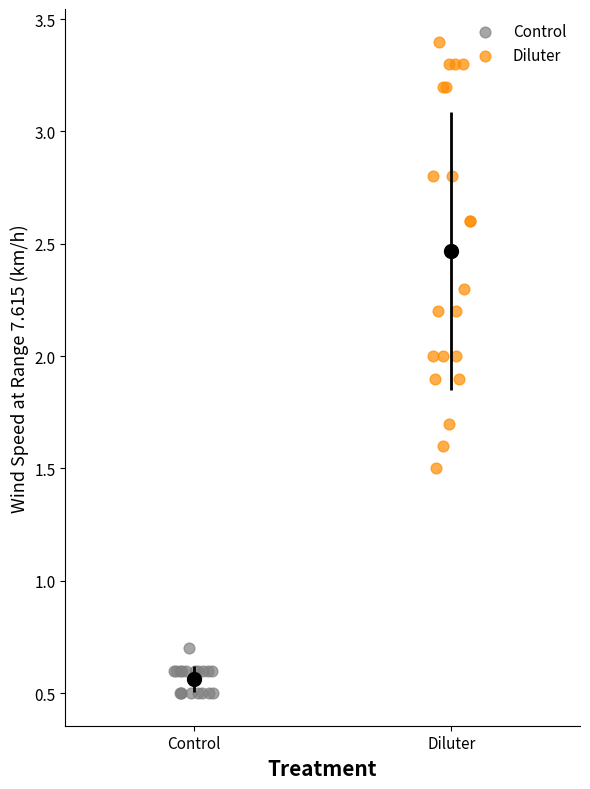

Which series contains the lowest Y value?

Control